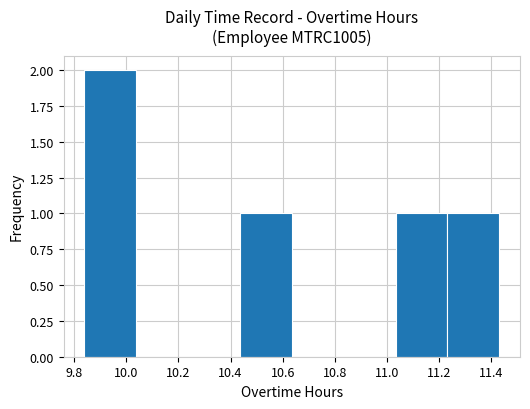

Over which range of the x-axis is the bar tallest?

9.84 to 10.04